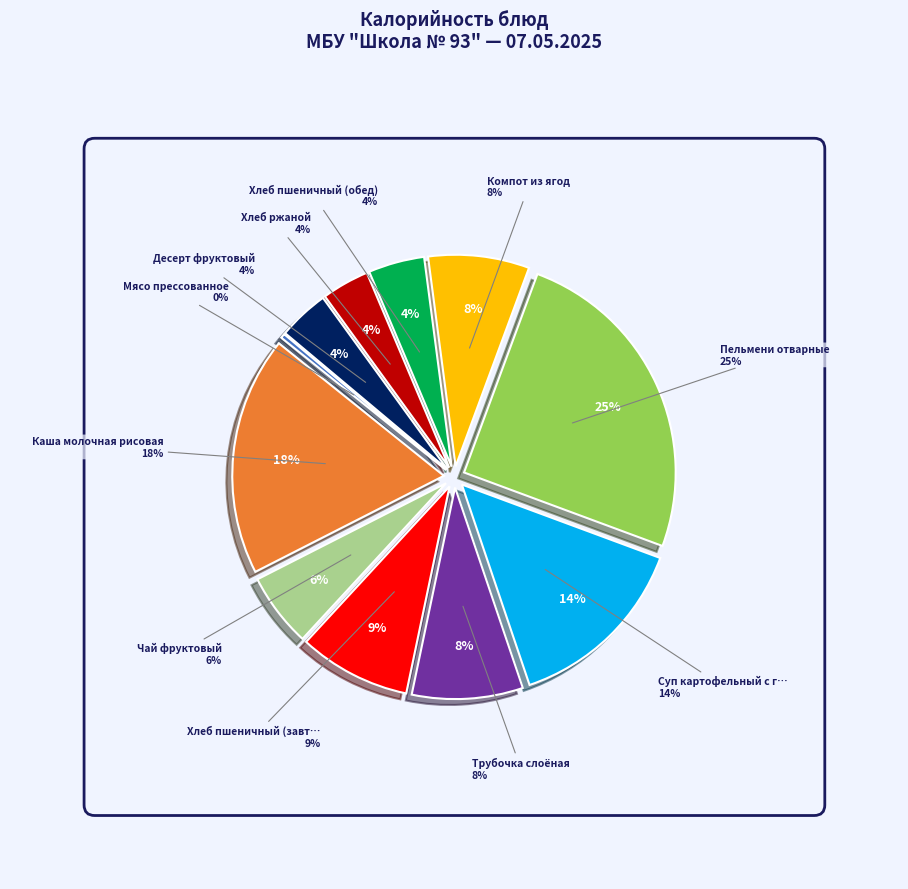

To the nearest percent, what portion does Компот из ягод represent?

8%